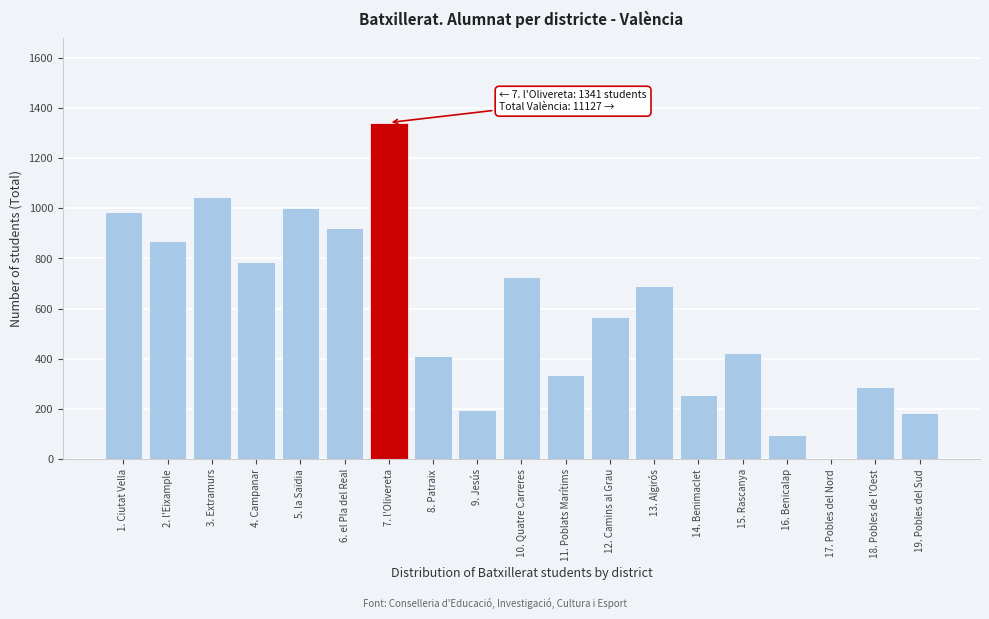

Reading left to right, extract all data points from this chart.

1. Ciutat Vella=984	2. l'Eixample=870	3. Extramurs=1044	4. Campanar=786	5. la Saïdia=1002	6. el Pla del Real=922	7. l'Olivereta=1341	8. Patraix=410	9. Jesús=197	10. Quatre Carreres=728	11. Poblats Marítims=337	12. Camins al Grau=566	13. Algirós=689	14. Benimaclet=257	15. Rascanya=423	16. Benicalap=97	17. Pobles del Nord=0	18. Pobles de l'Oest=288	19. Pobles del Sud=186